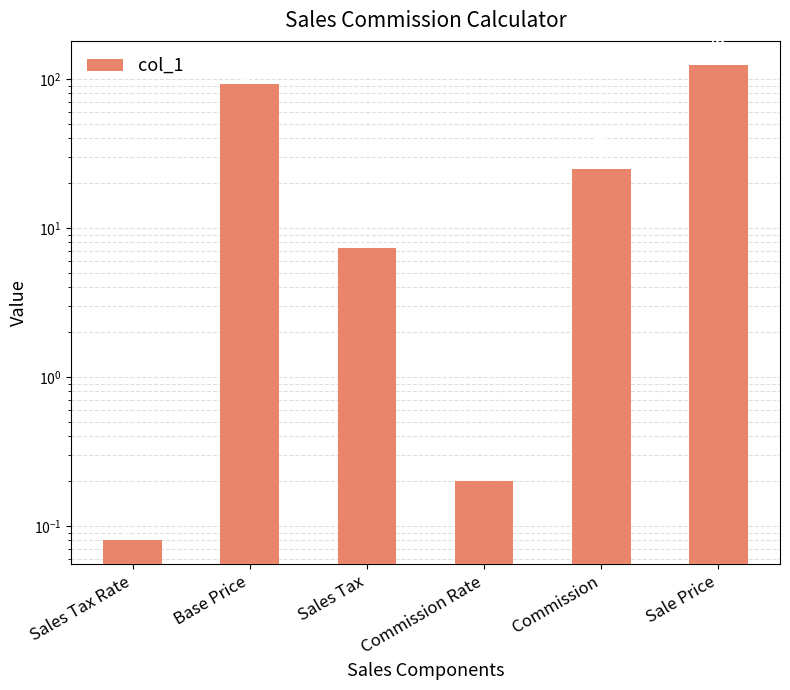

Rank the categories by value from lowest to highest.

Sales Tax Rate, Commission Rate, Sales Tax, Commission, Base Price, Sale Price